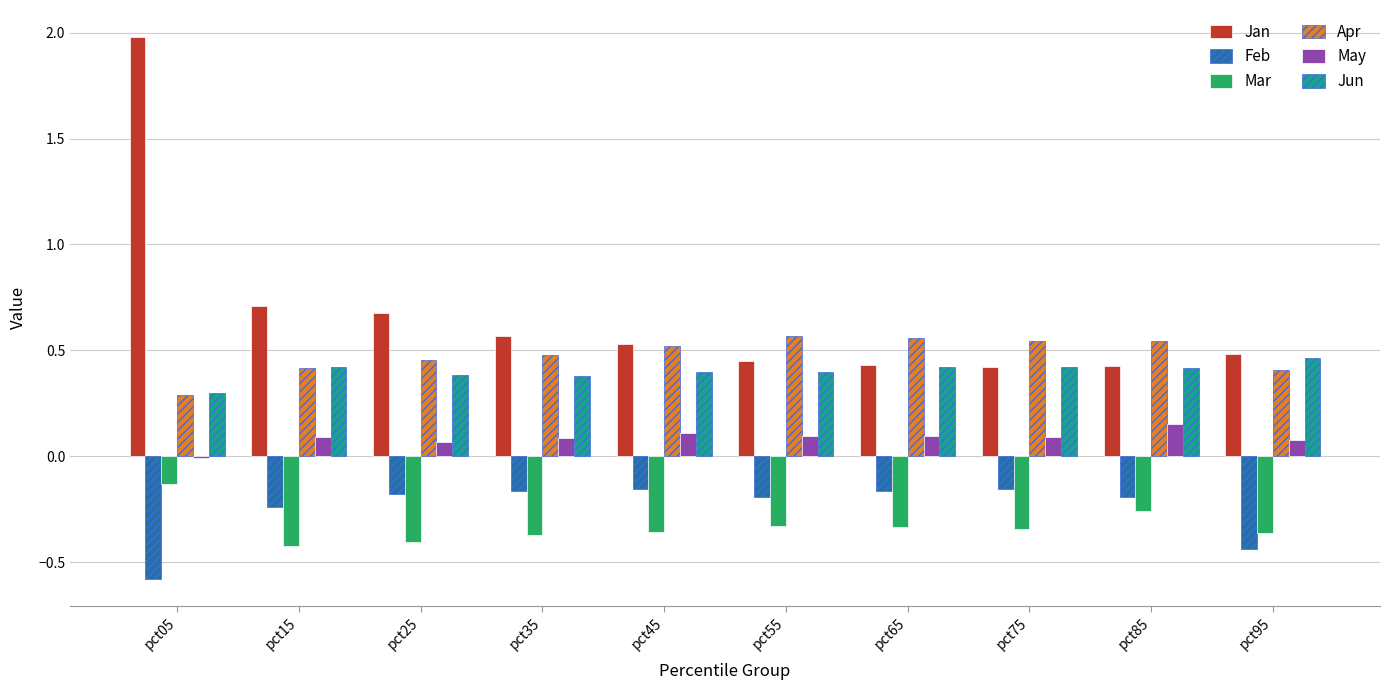

How many data points does each series have?

10